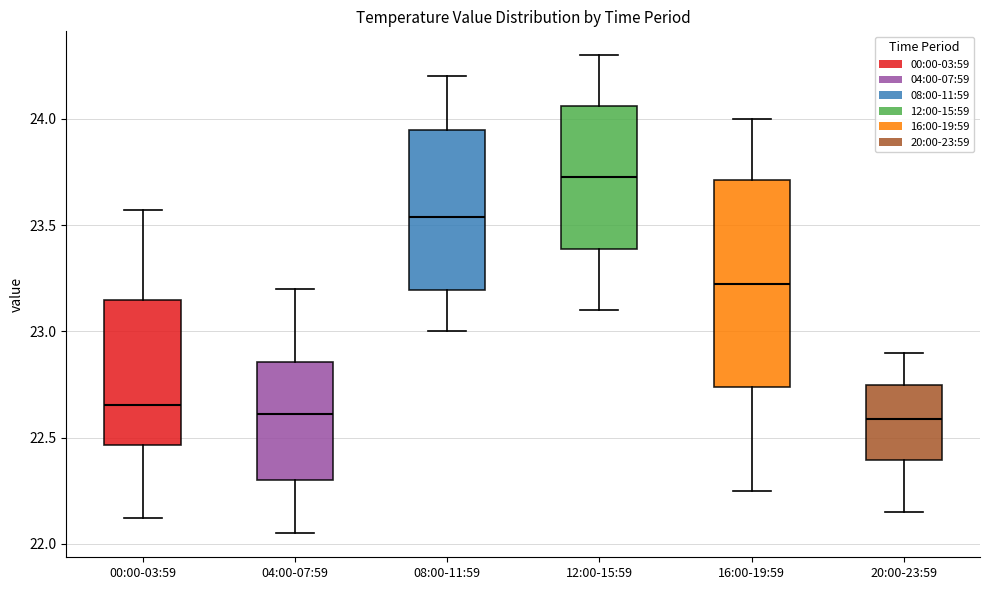

Which box has the highest median line?

12:00-15:59